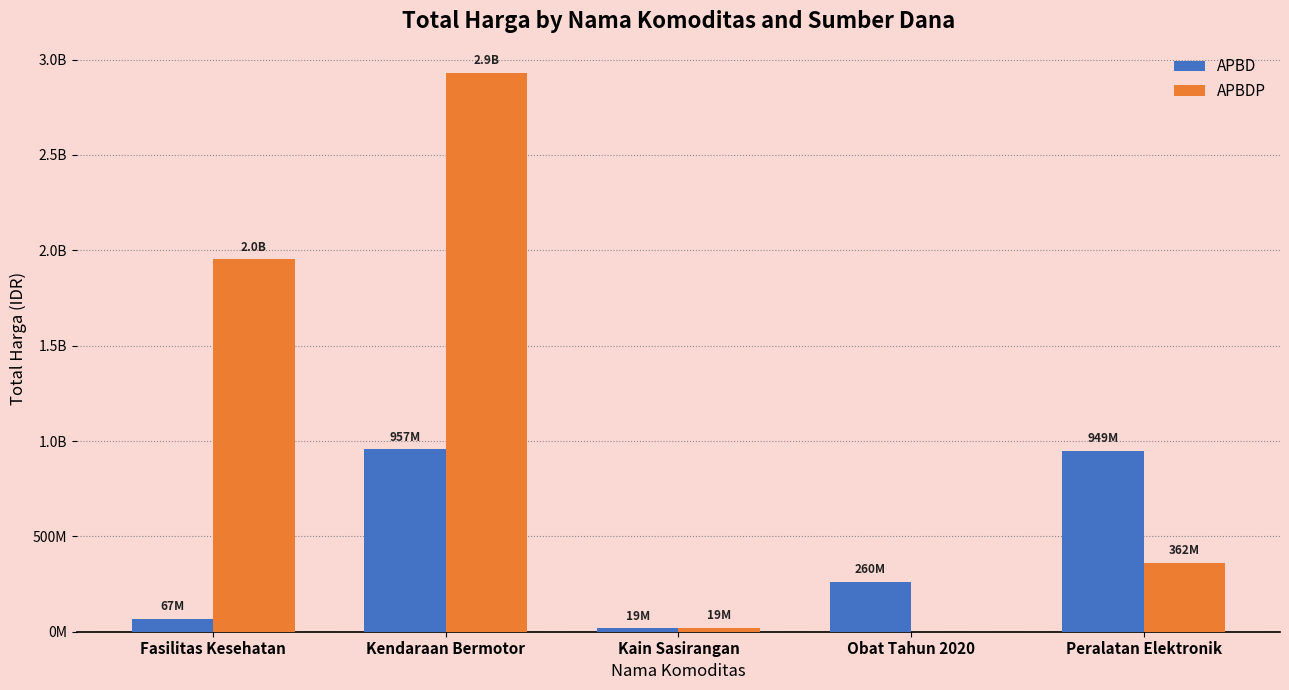

Between Kain Sasirangan and Kendaraan Bermotor, which is larger?

Kendaraan Bermotor